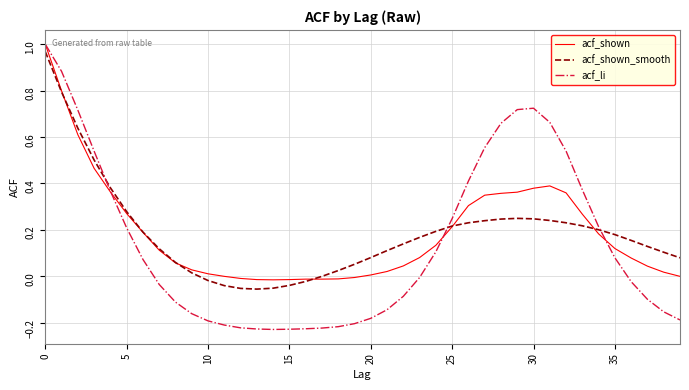

Which series has the widest spread of values?

acf_li